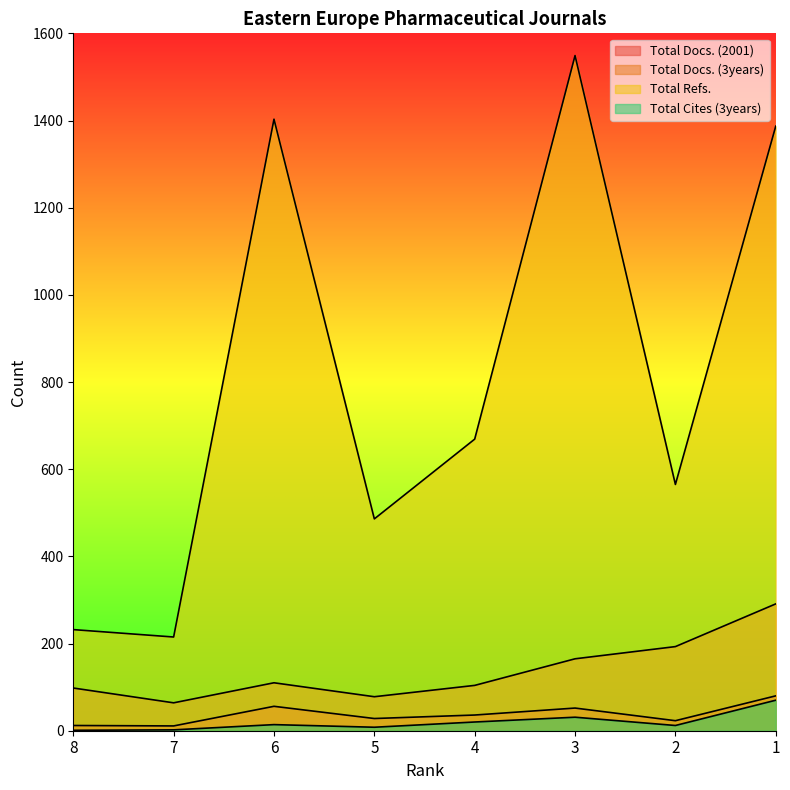

What is the total value across all series at 6?

1583